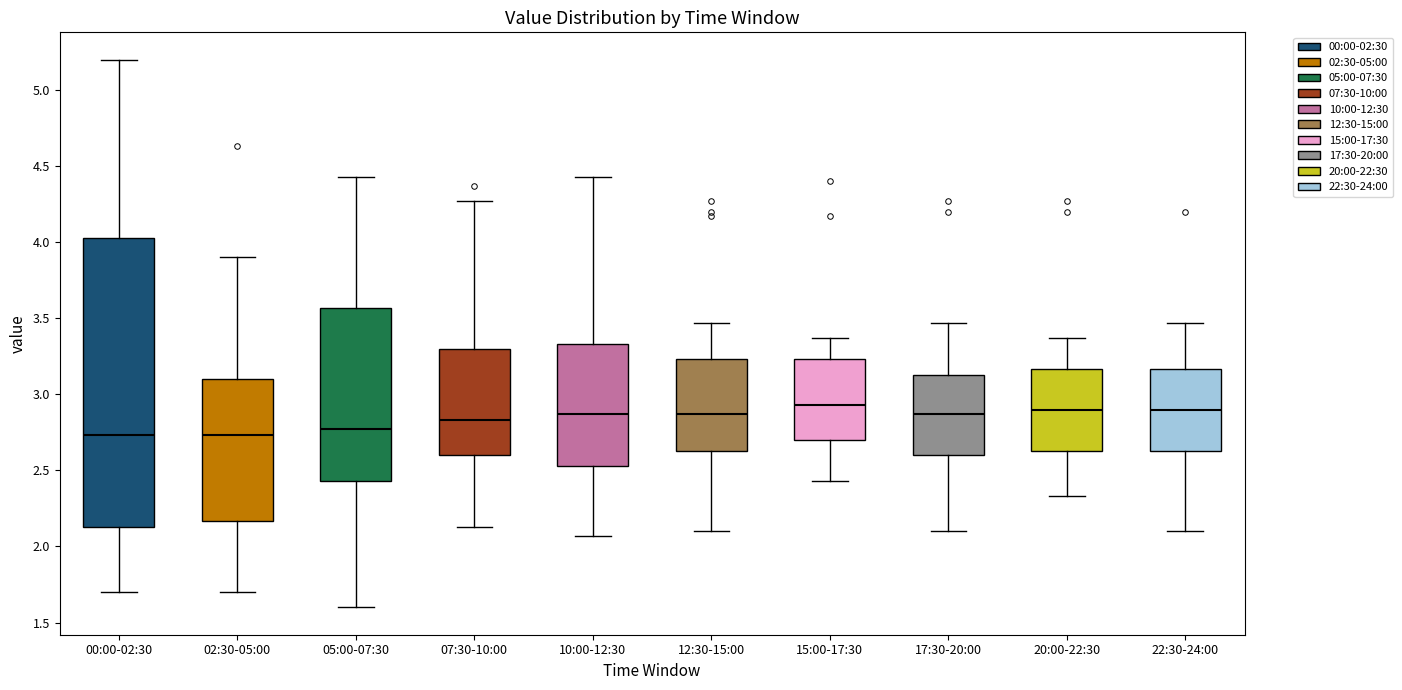

Where does the lower whisker of the box for 17:30-20:00 end on the y-axis? The values are not printed on the chart, so give them approximately, as read against the axis.

2.10